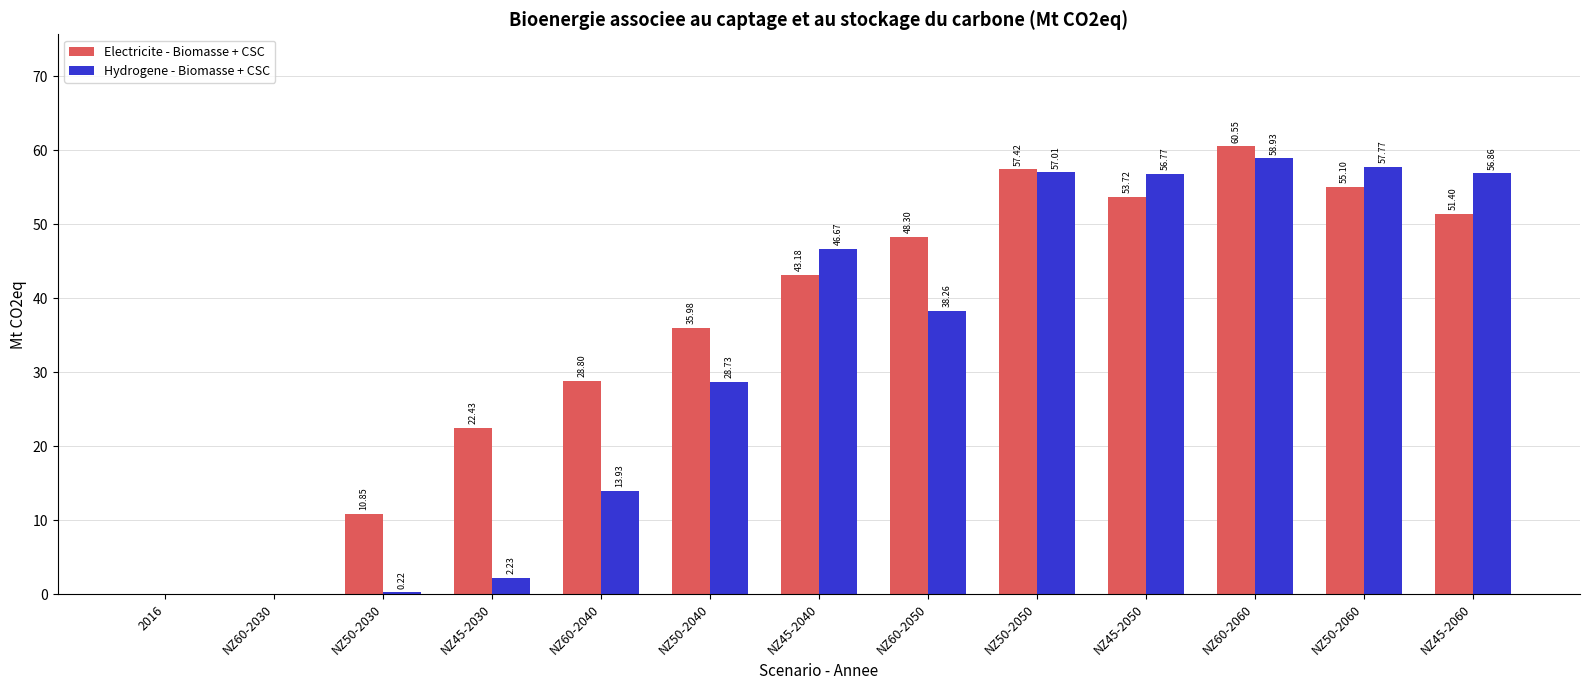

What is the sum of all Hydrogene - Biomasse + CSC values?

417.4